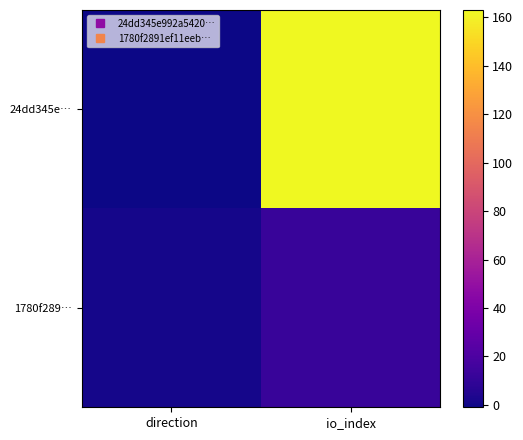

Reading right to left, list all the values displayed in this chart.

24dd345e…: io_index=163	direction=-1
1780f289…: io_index=12	direction=1